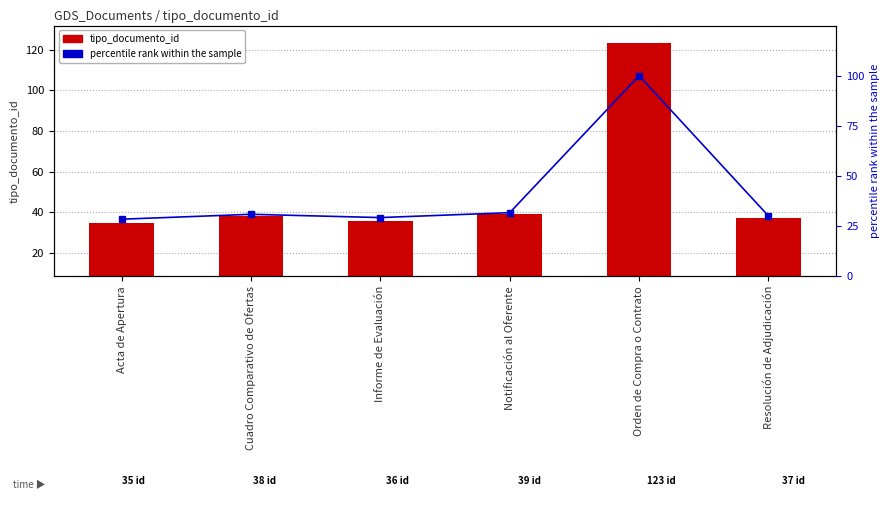

What are all the series names shown in the legend?

tipo_documento_id, percentile rank within the sample